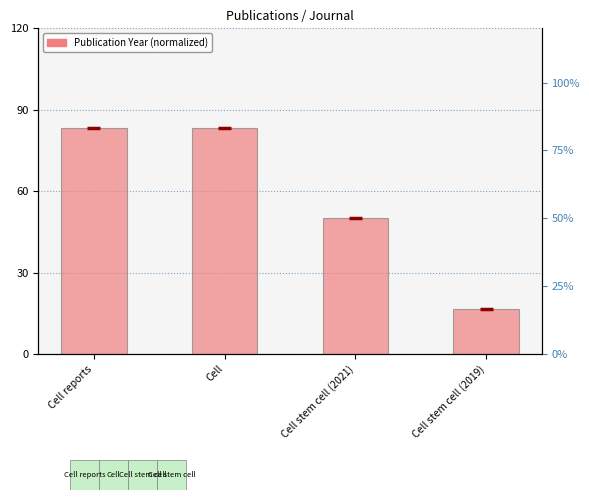

What is the ratio of the value at Cell reports to the value at Cell stem cell (2019)?

5.0